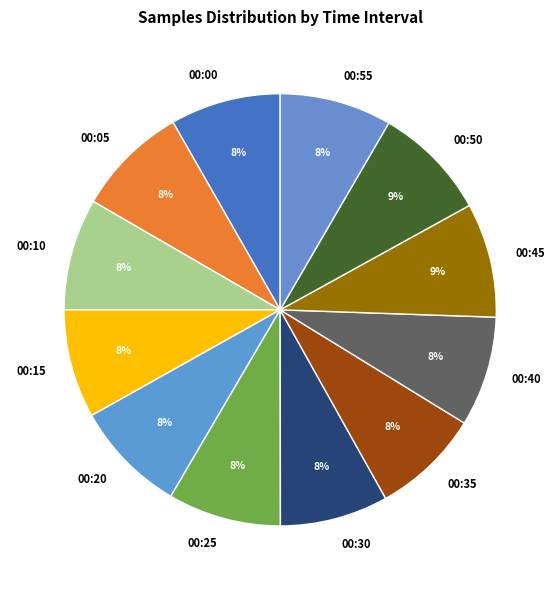

To the nearest percent, what portion does 00:20 represent?

8%